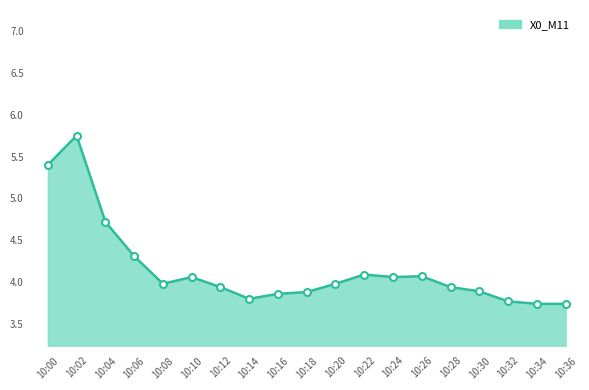

Approximately how many times larger is the value at 10:12 compared to 10:32?

1.0